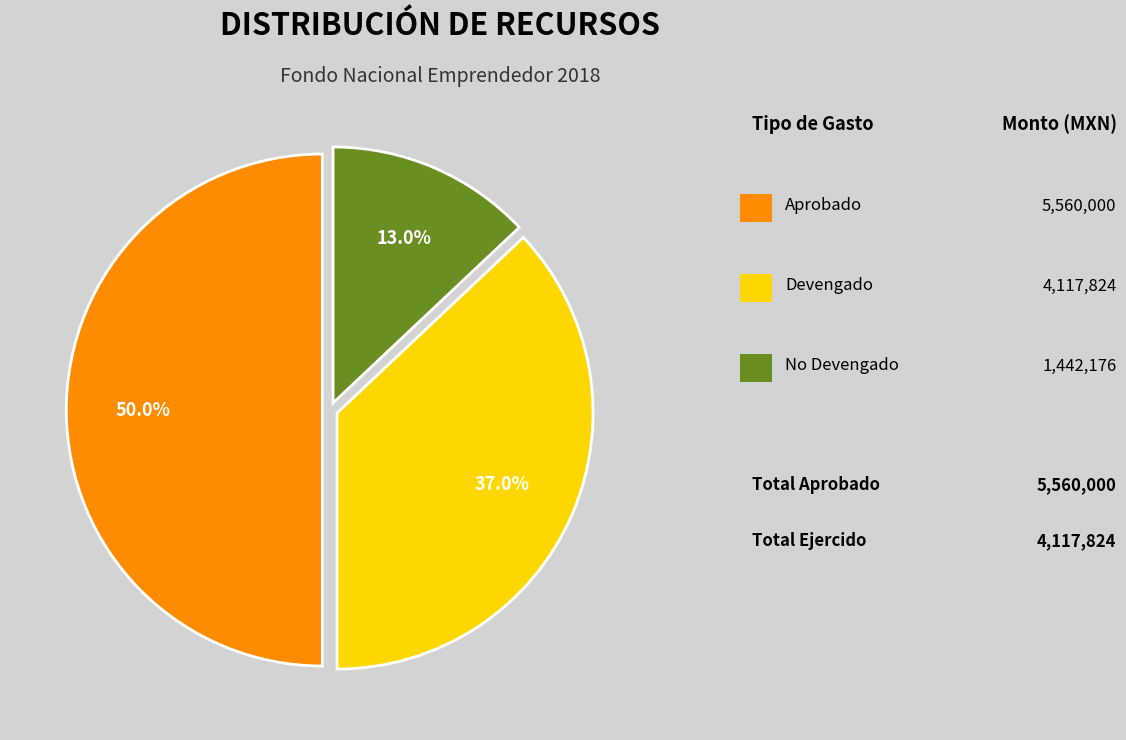

Does any single category account for the majority?

No